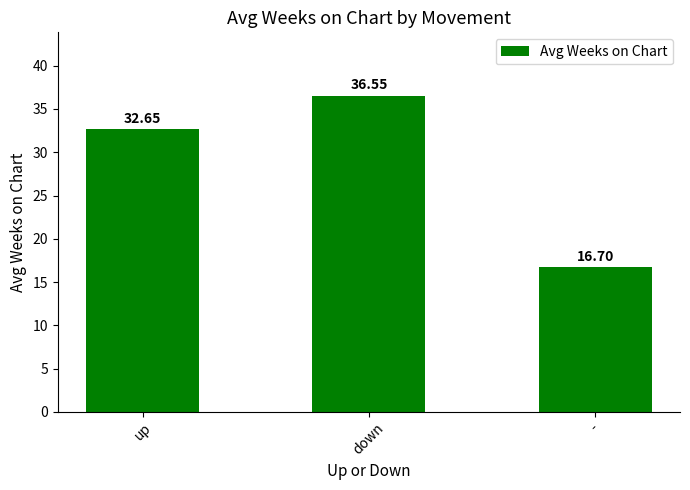

What is the approximate value at -?

16.7